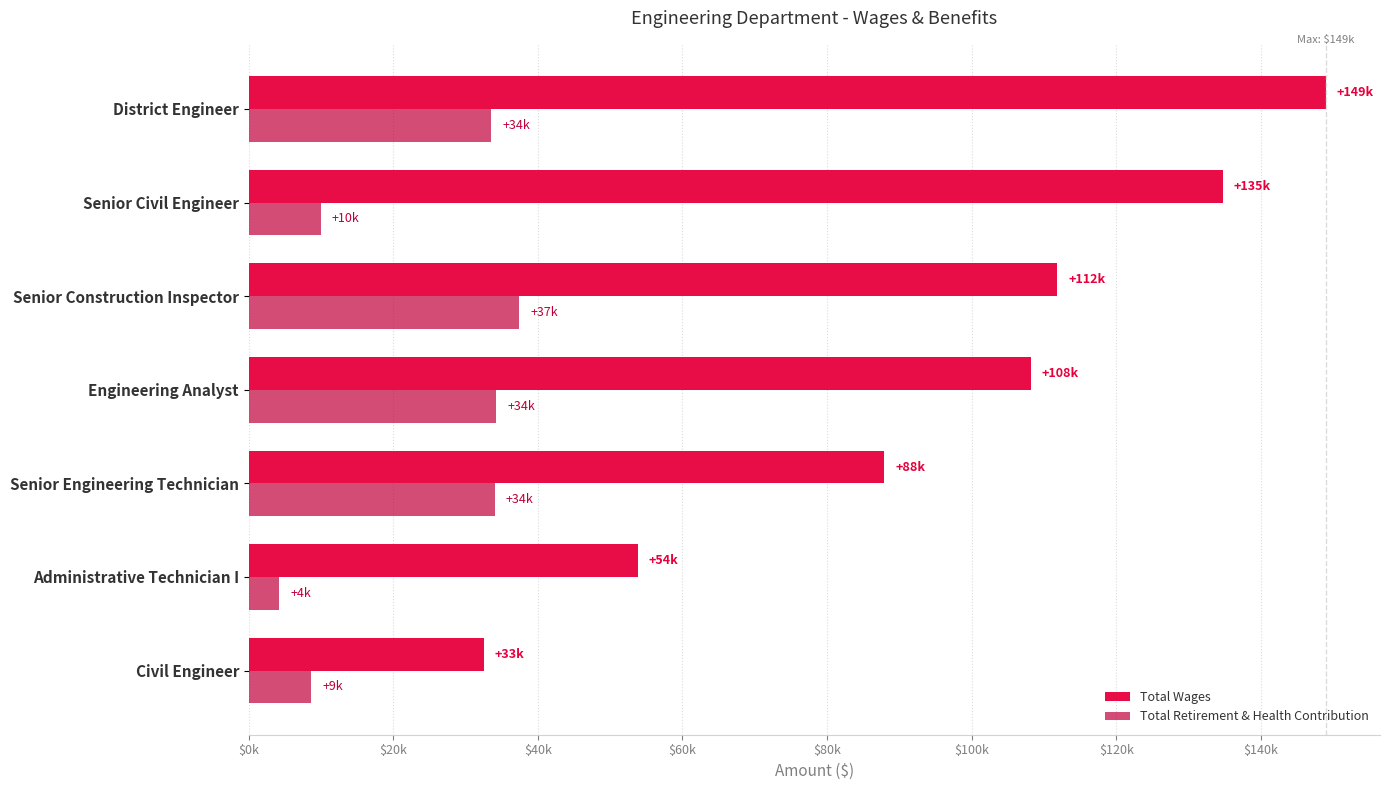

At how many categories does at least one series exceed 90342?

4